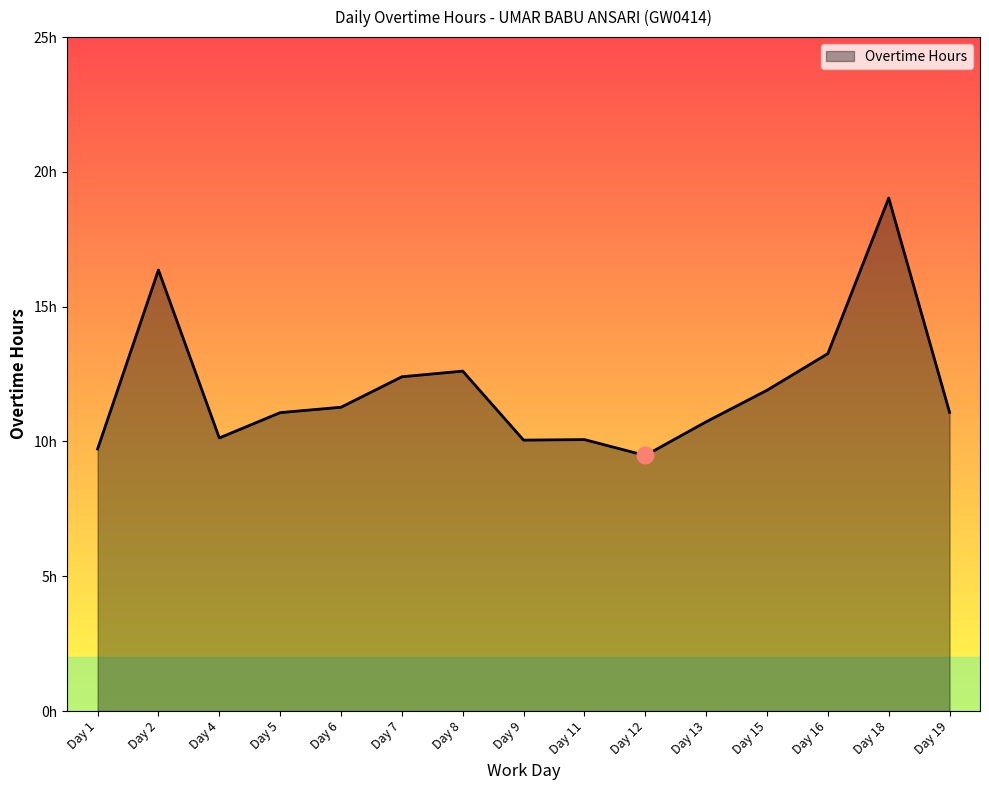

Which category has the lowest value across all series?

Day 12